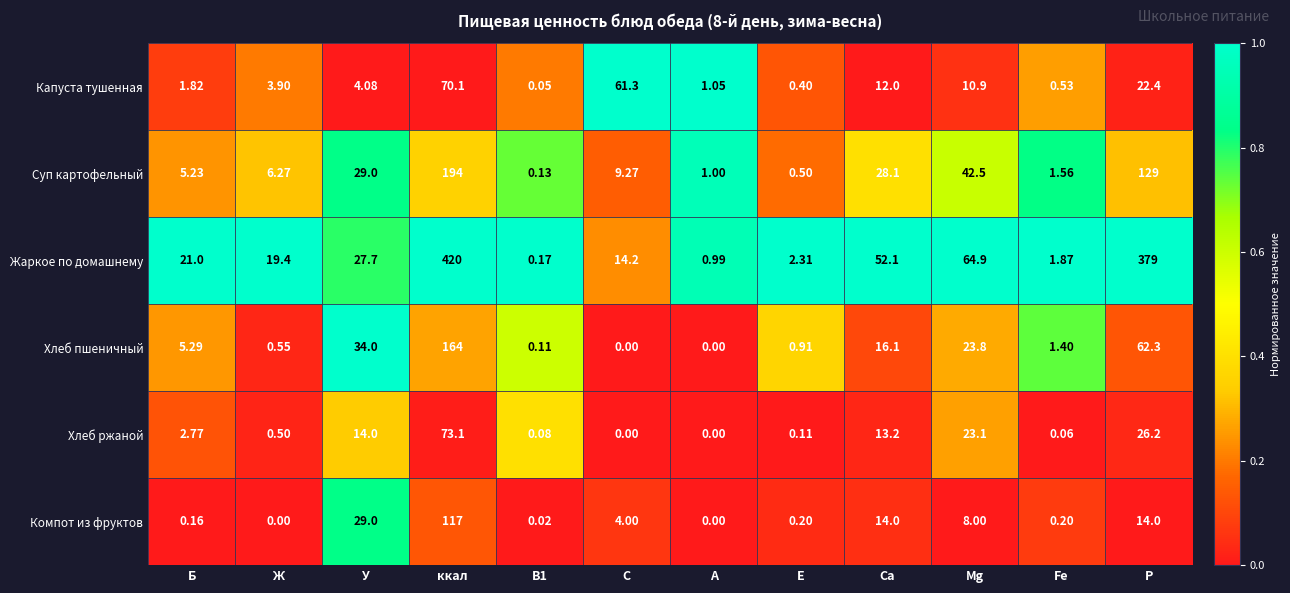

Is the value of Жаркое по домашнему at Е greater than the value of Хлеб ржаной at Б?

No